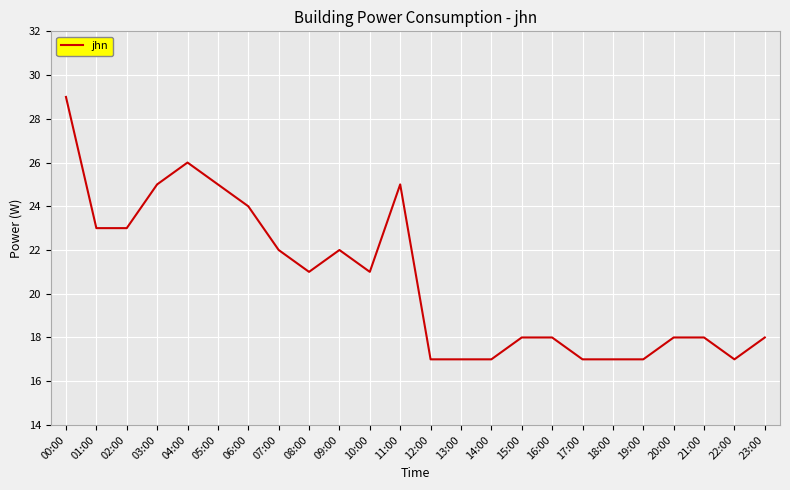

Reading right to left, what are all the values shown in this chart?

18	17	18	18	17	17	17	18	18	17	17	17	25	21	22	21	22	24	25	26	25	23	23	29